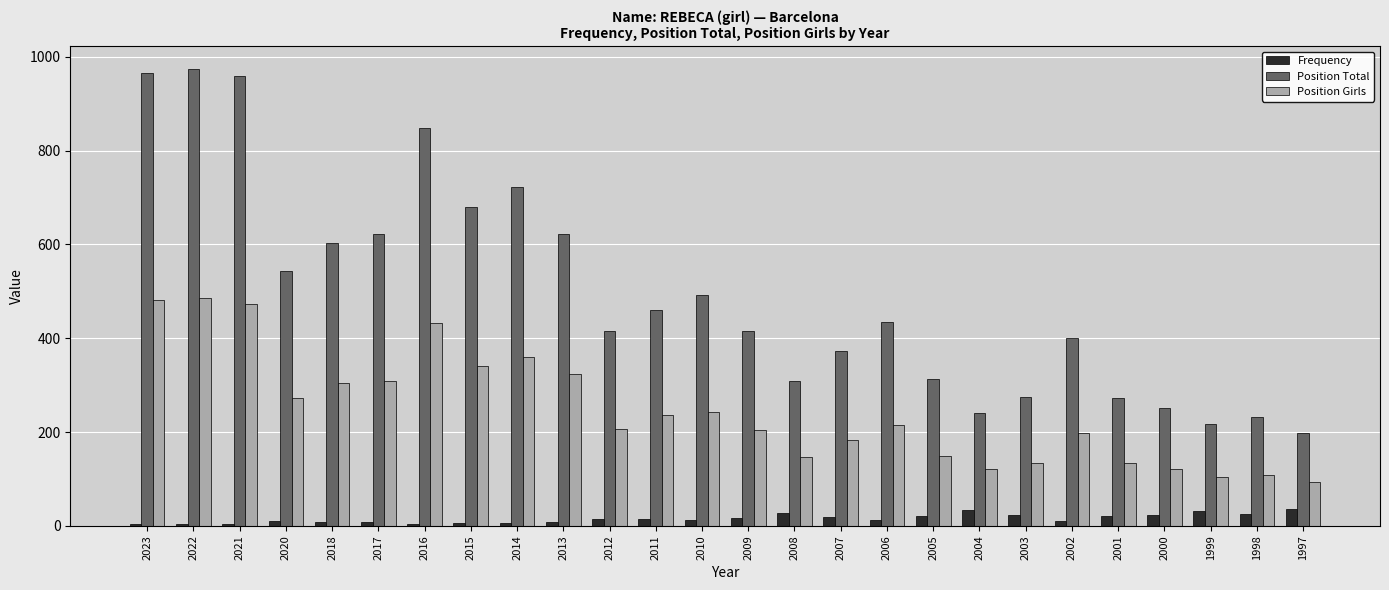

What is the difference between the second highest and second lowest values in the Position Total series?

747